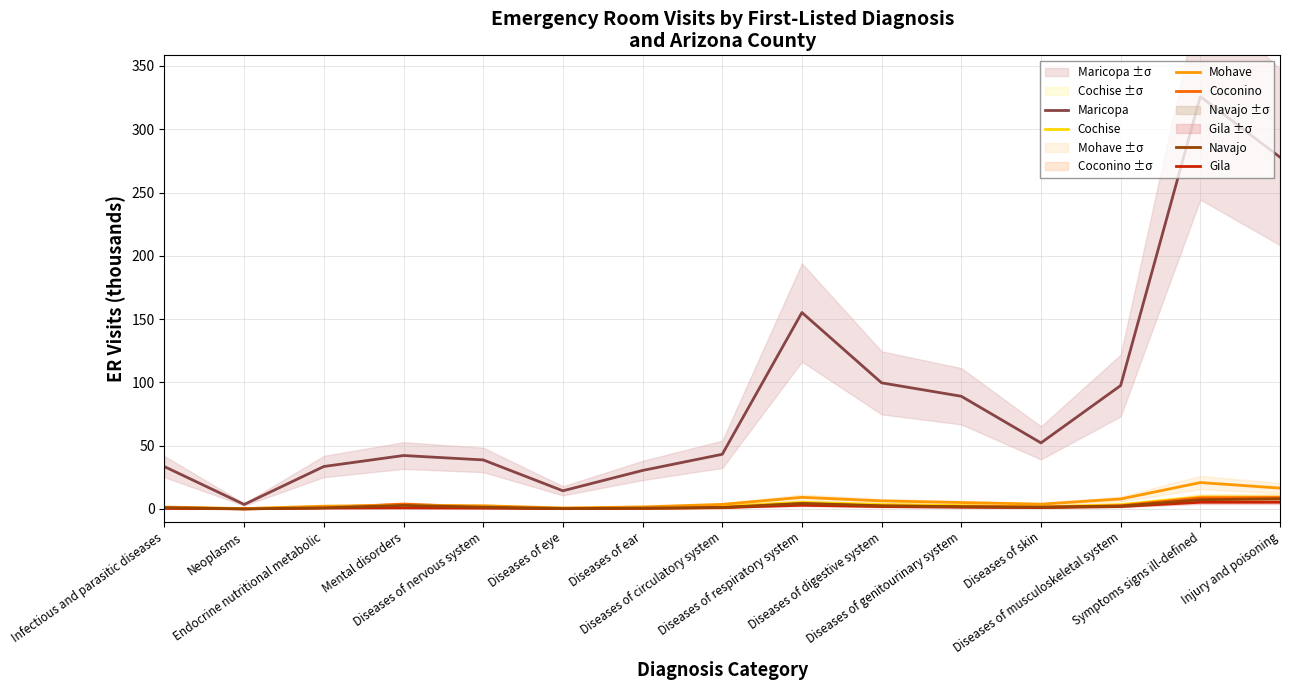

What is the value of the Navajo point at the 3rd from the left?

0.9